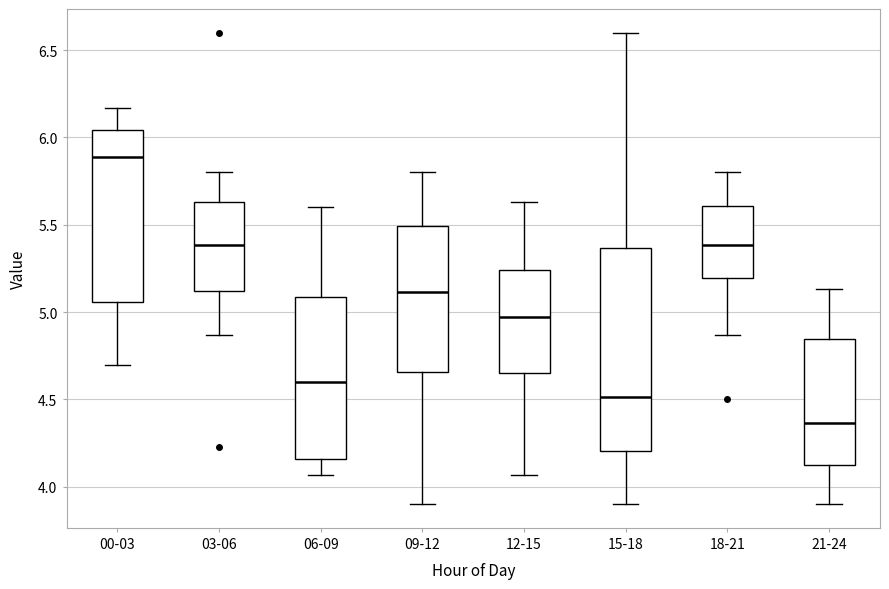

Reading left to right, read every box against the y-axis: the position of its median line, the range the box covers, and the ends of its whiskers. The values are not printed on the chart, so give them approximately, as read against the axis.

00-03: median 5.90, box 5.05 to 6.05, whiskers 4.70 to 6.15
03-06: median 5.40, box 5.10 to 5.65, whiskers 4.85 to 5.80
06-09: median 4.60, box 4.15 to 5.10, whiskers 4.05 to 5.60
09-12: median 5.10, box 4.65 to 5.50, whiskers 3.90 to 5.80
12-15: median 4.95, box 4.65 to 5.25, whiskers 4.05 to 5.65
15-18: median 4.50, box 4.20 to 5.35, whiskers 3.90 to 6.60
18-21: median 5.40, box 5.20 to 5.60, whiskers 4.85 to 5.80
21-24: median 4.35, box 4.10 to 4.85, whiskers 3.90 to 5.15